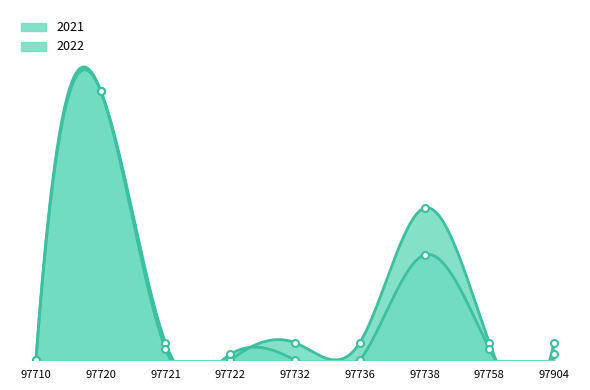

Is the value of 2022 at 97722 greater than the value of 2021 at 97904?

No